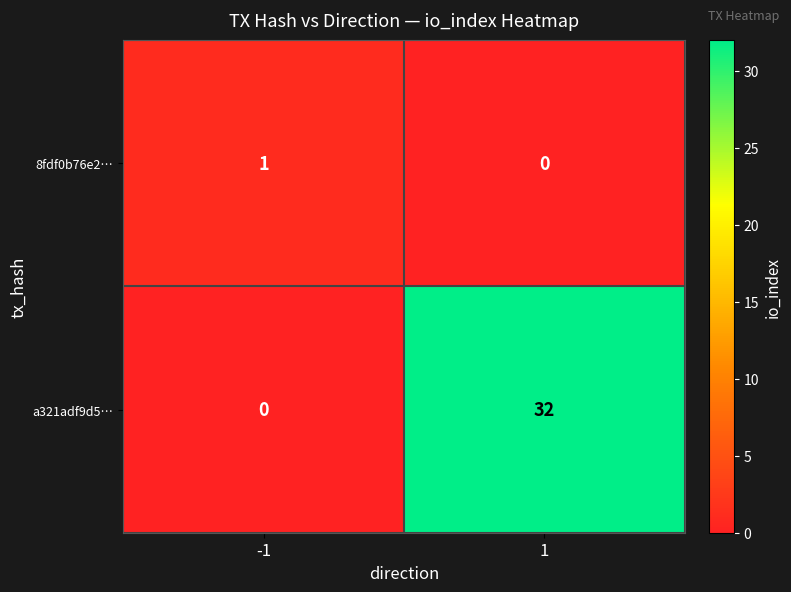

What is the total value across all series at 1?

32